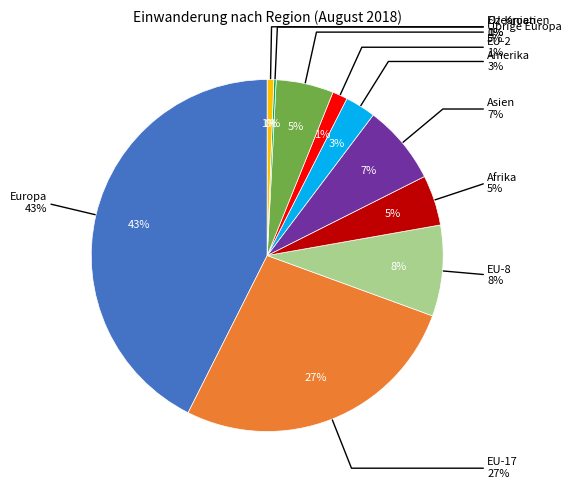

To the nearest percent, what portion does EU-2 represent?

1%